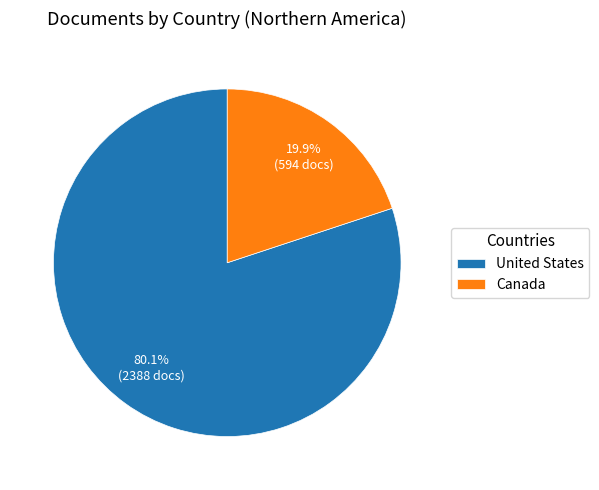

To the nearest percent, what is the average slice percentage?

50%